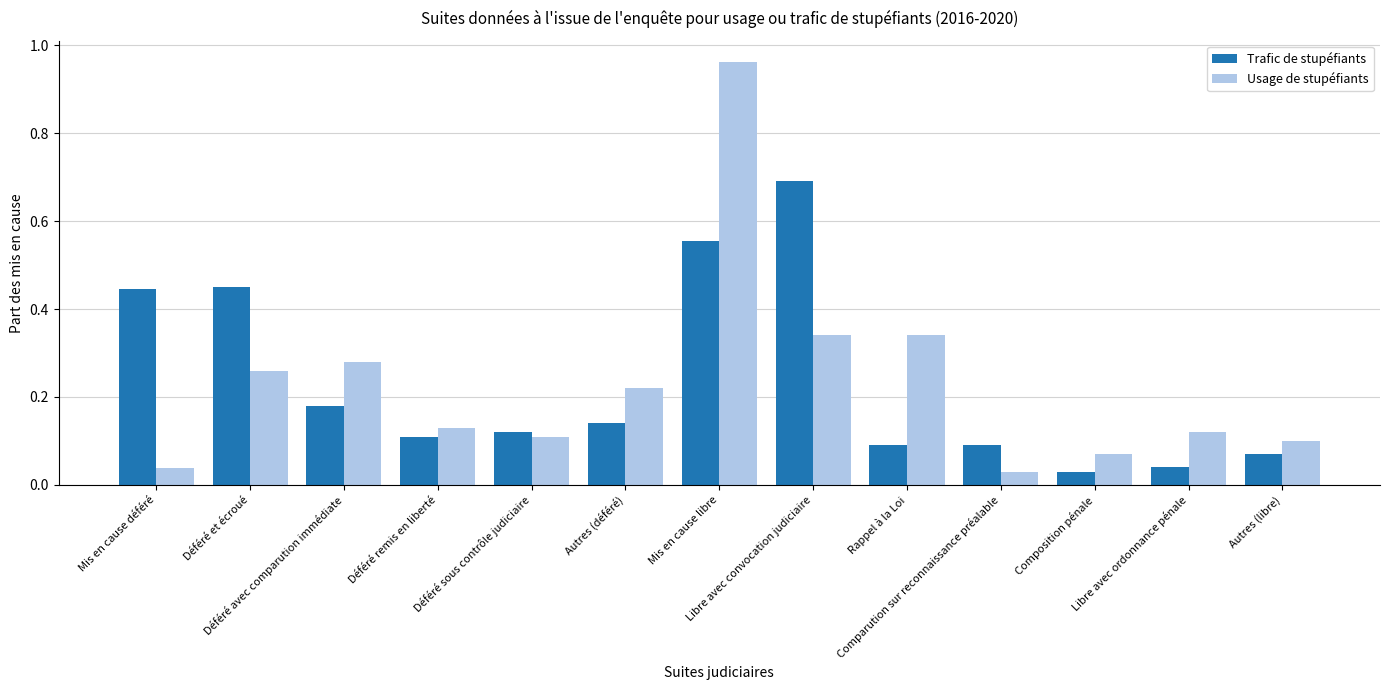

What is the sum of all Trafic de stupéfiants values?

3.0